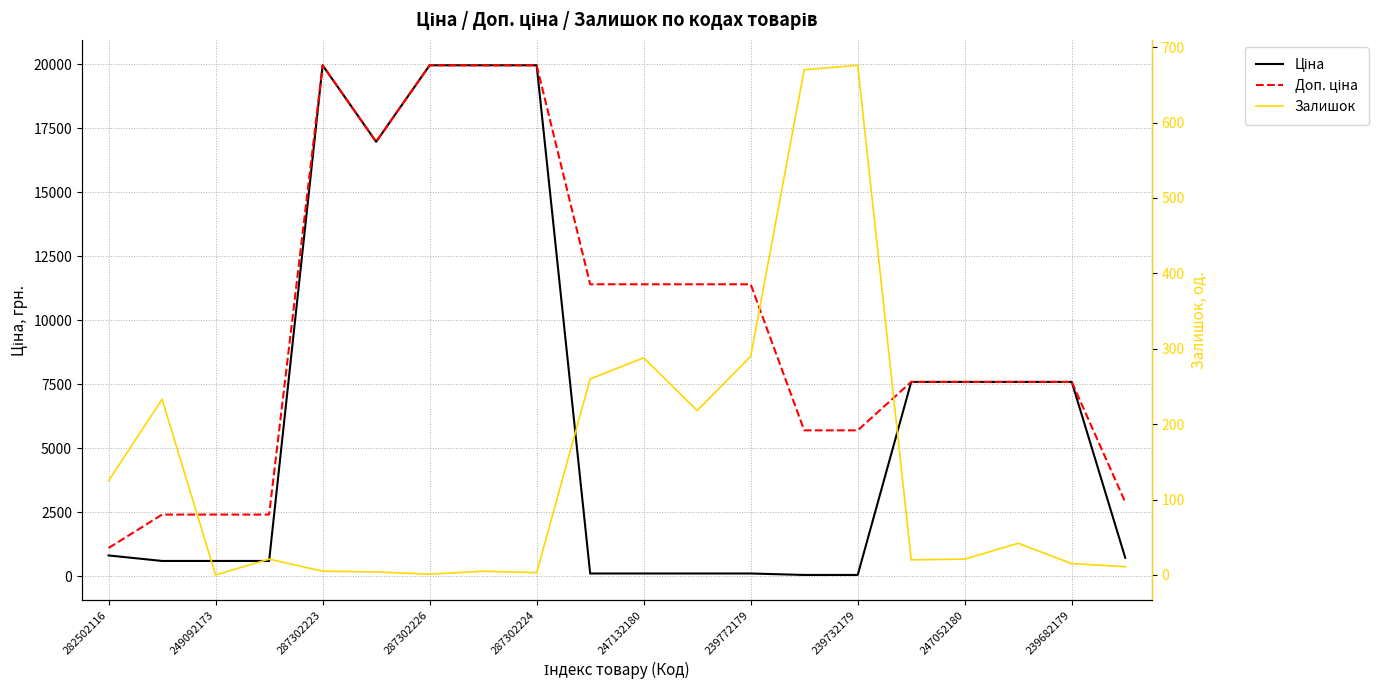

Count the number of data series in this chart.

3